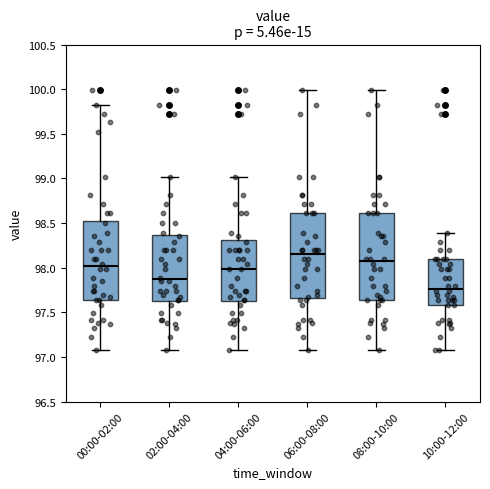

Which box's median line is the lowest?

10:00-12:00